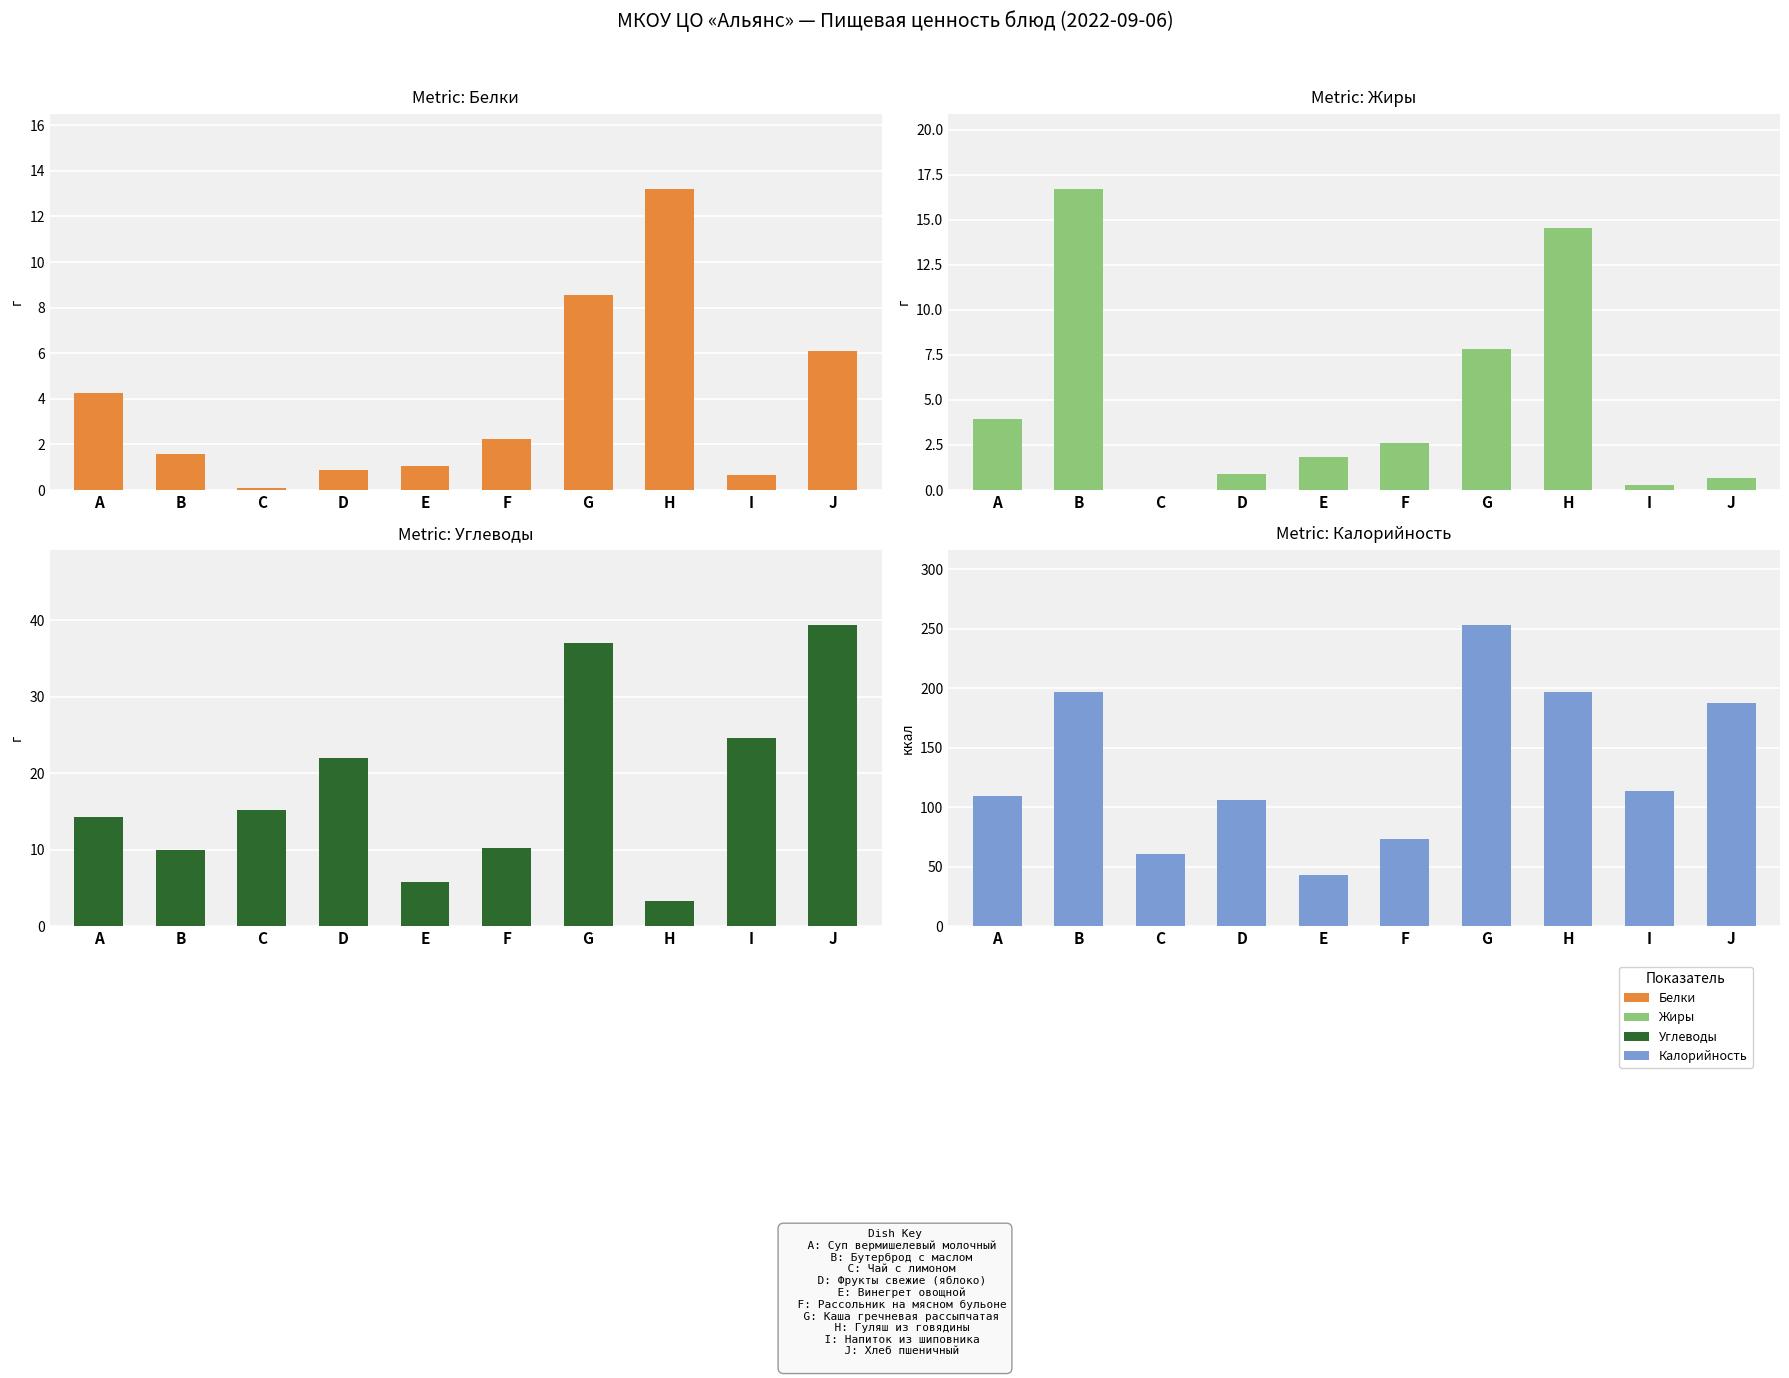

Does the chart contain stacked bars?

No